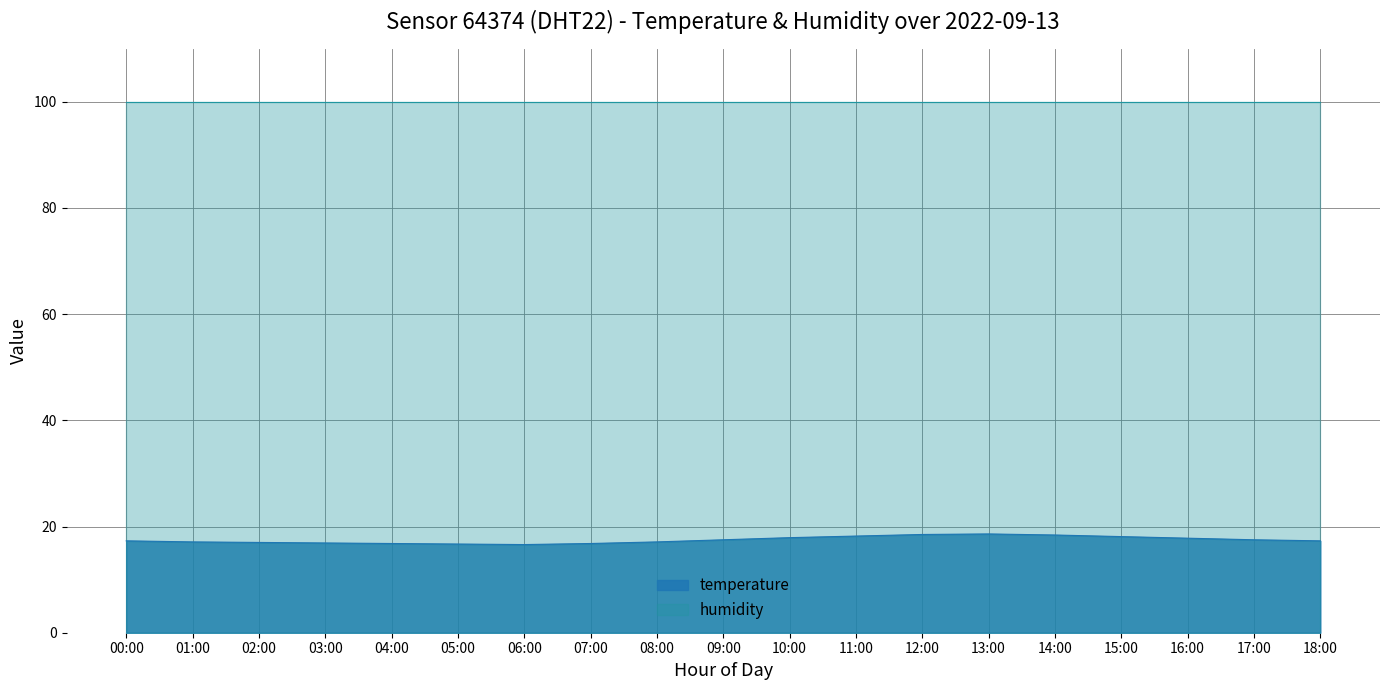

Read the value at 04:00.

16.8